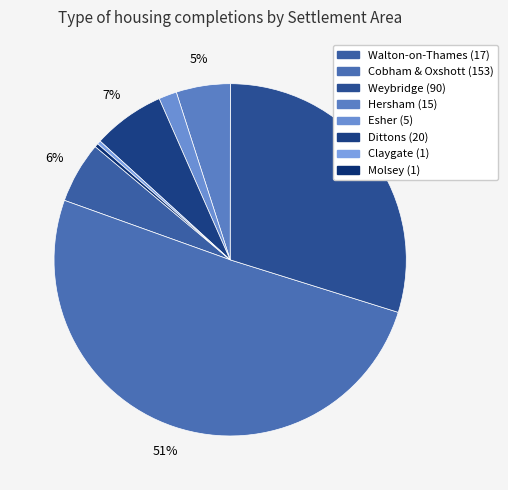

Rank the categories by value from lowest to highest.

Claygate, Molsey, Esher, Hersham, Walton-on-Thames, Dittons, Weybridge, Cobham & Oxshott